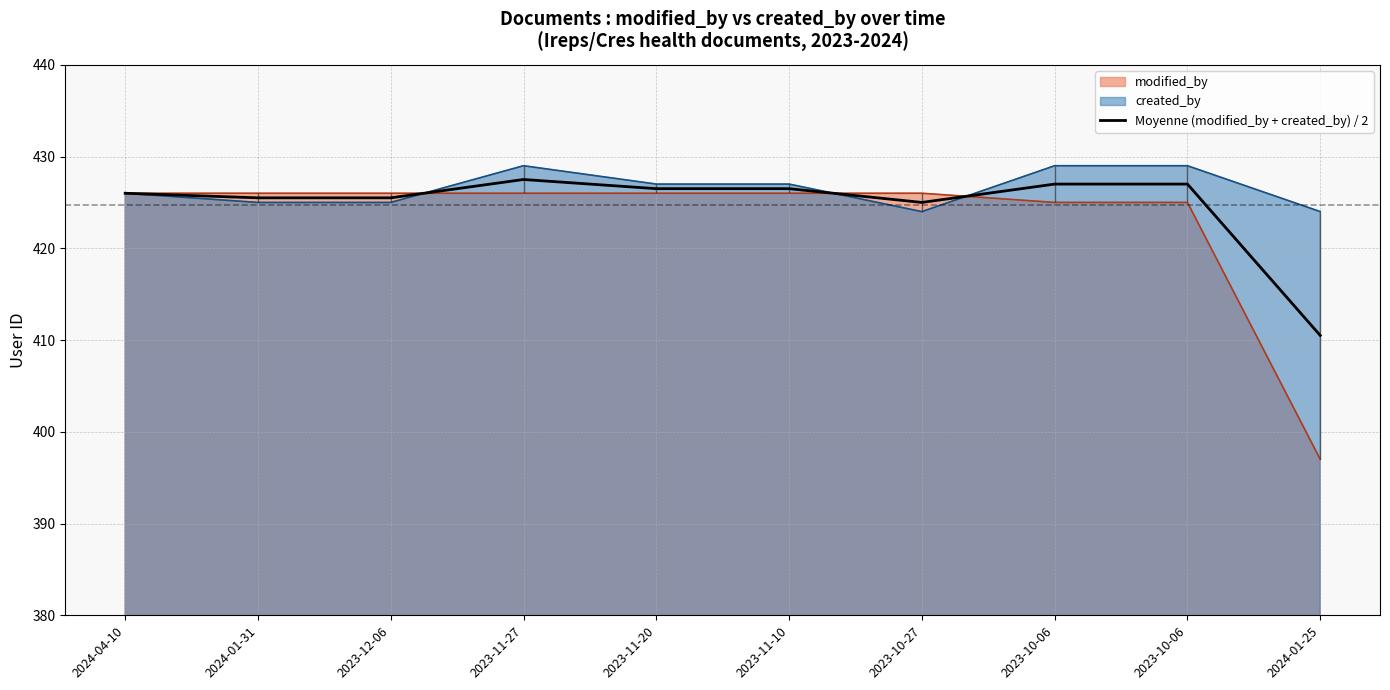

Where does the data first go above 426?

2023-11-27